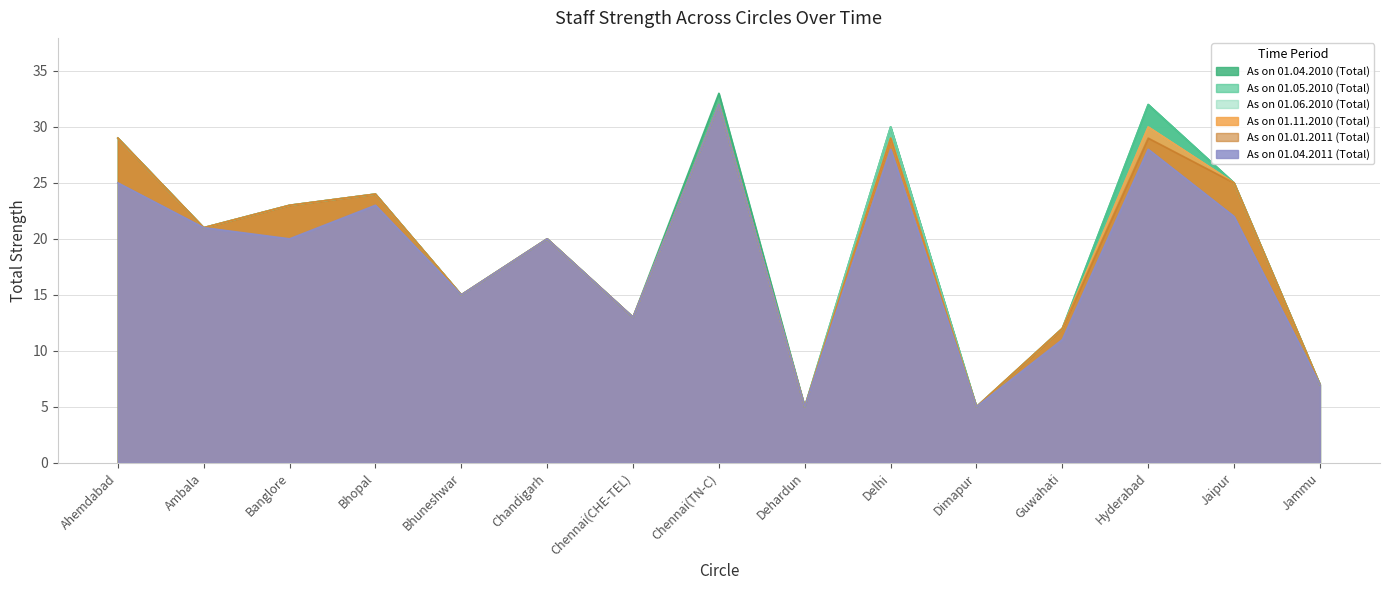

Between Delhi and Banglore, which is larger?

Delhi